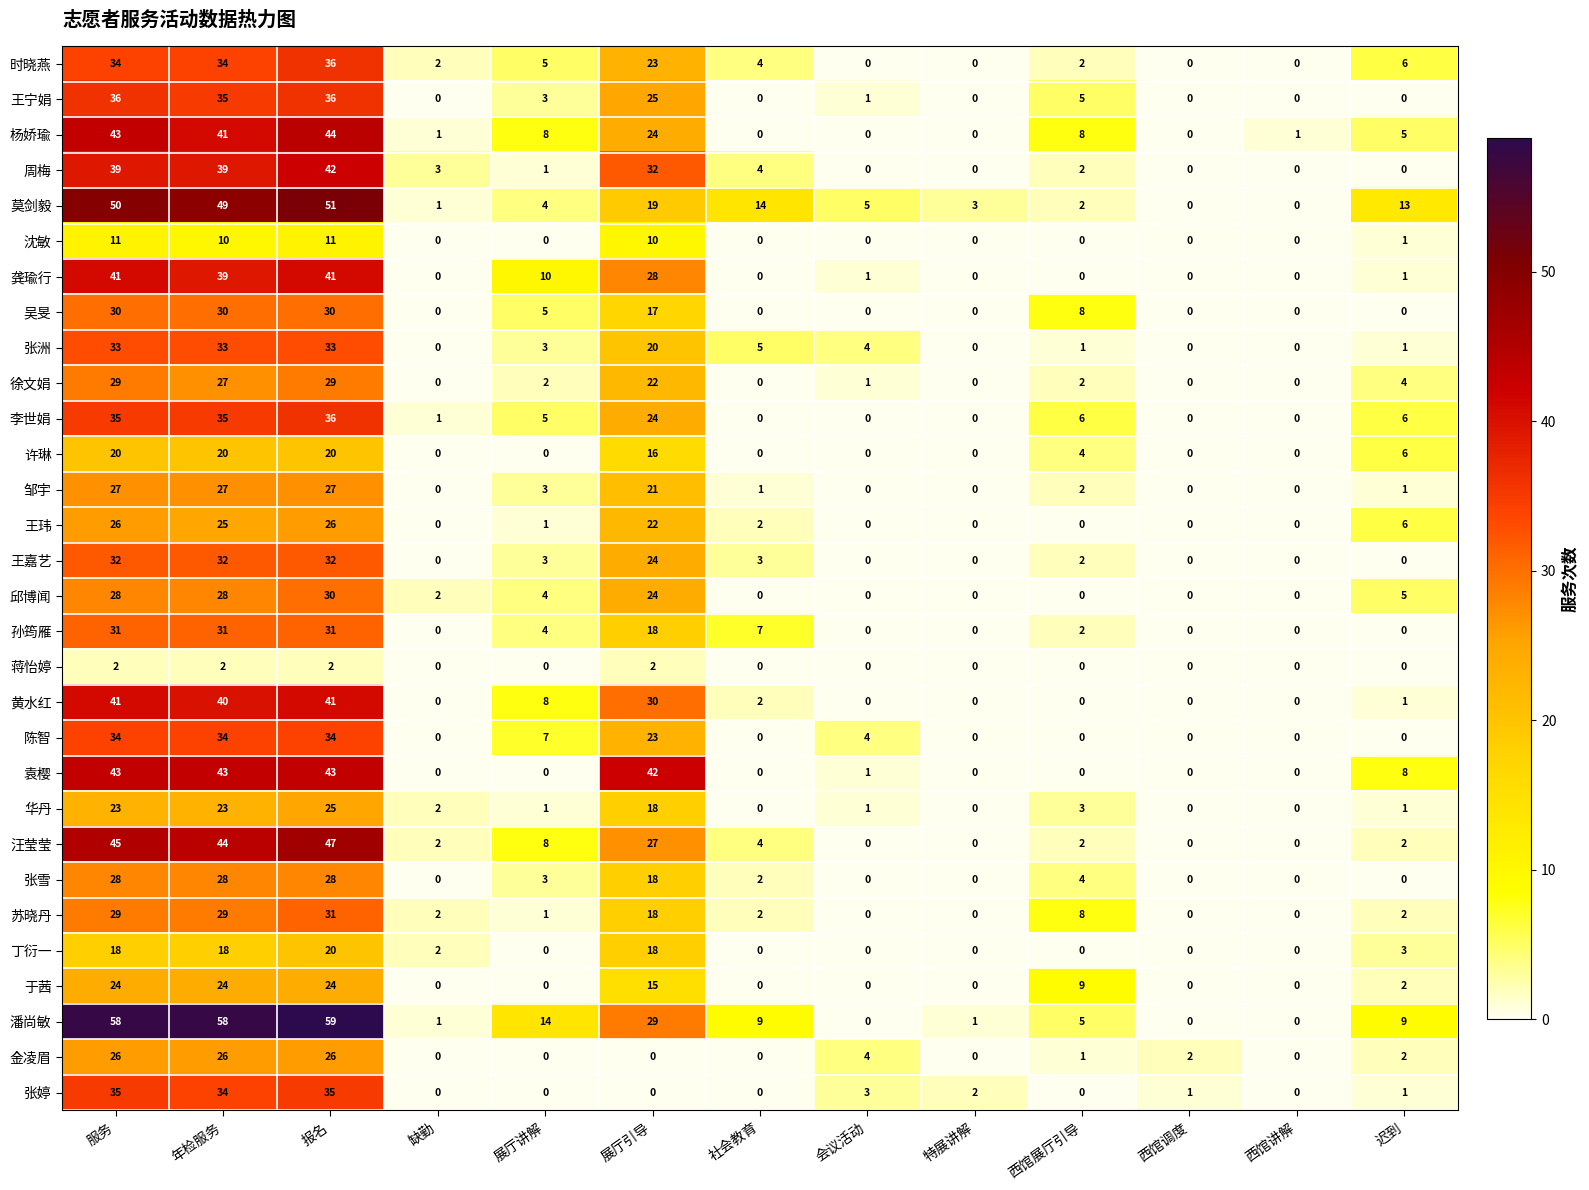

Between 服务 and 会议活动, which series saw the biggest shift?

潘尚敏